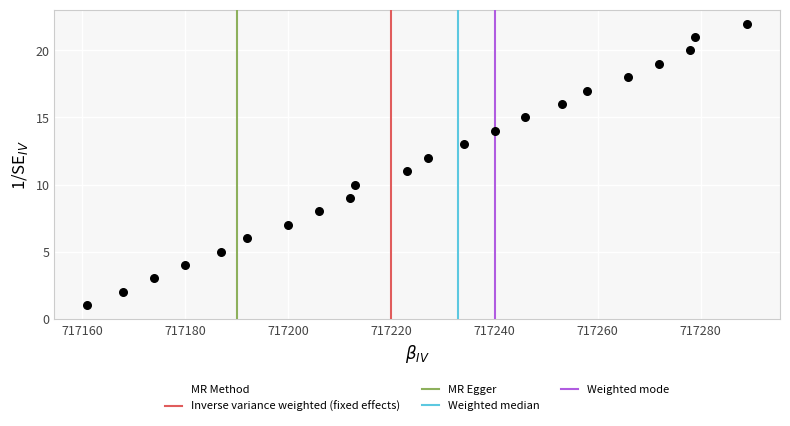

What is the range of Y values (max minus min)?

21